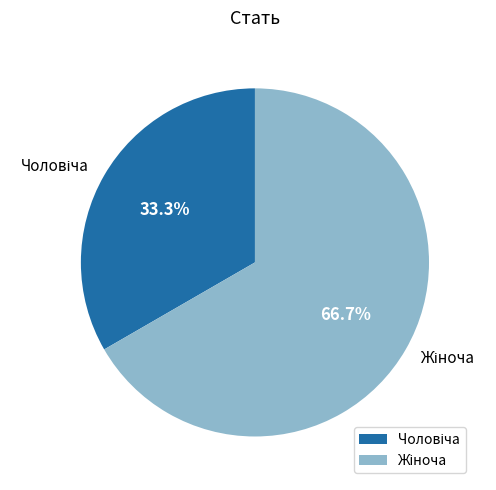

Does any single category account for the majority?

Yes